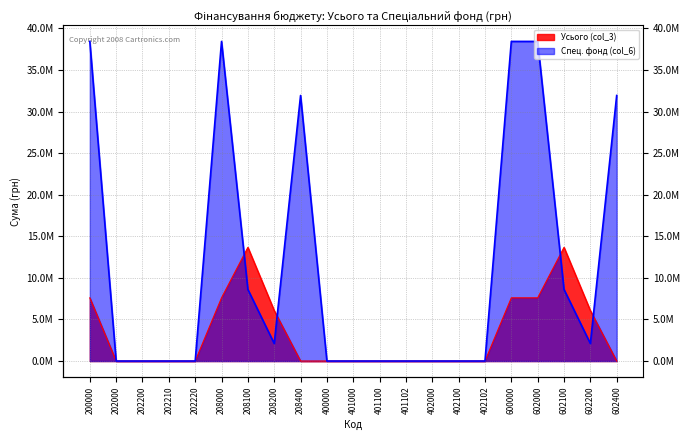

Which category has the highest value in the Спец. фонд (col_6) series?

200000